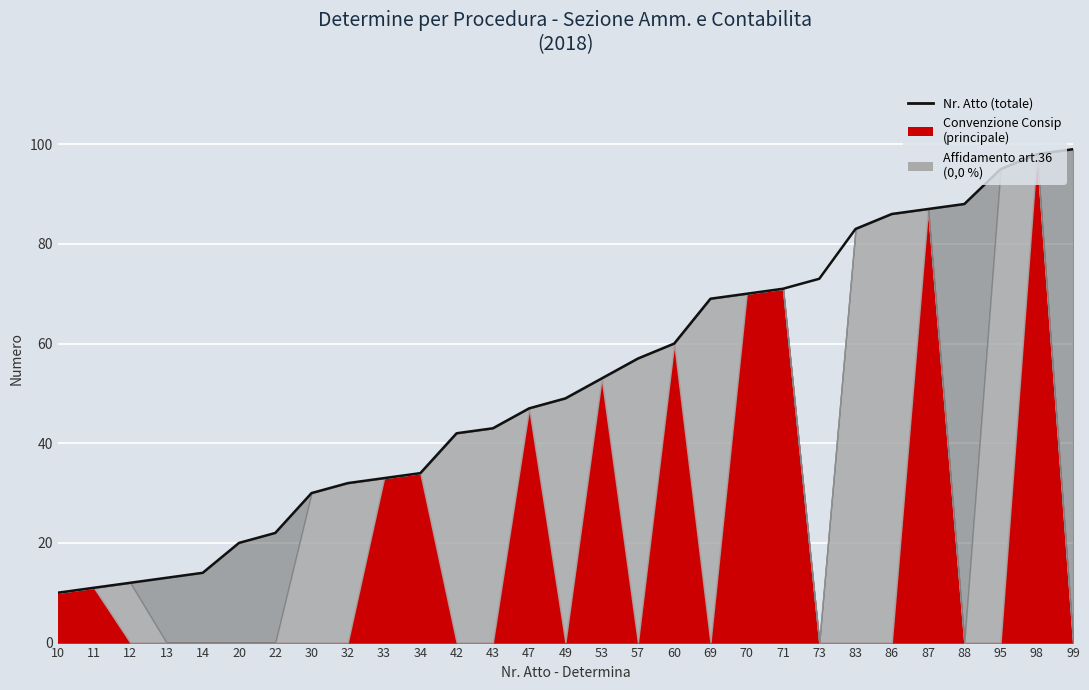

What is the difference between the maximum and minimum values?

89